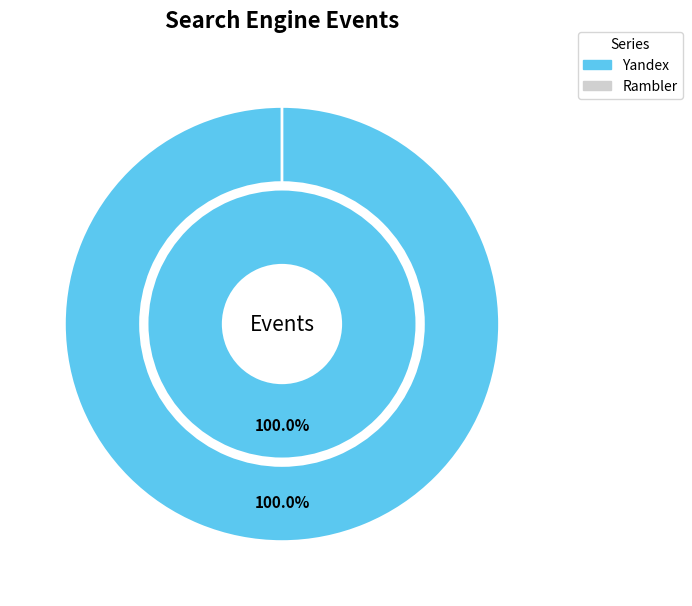

Is there a majority slice in this chart?

Yes